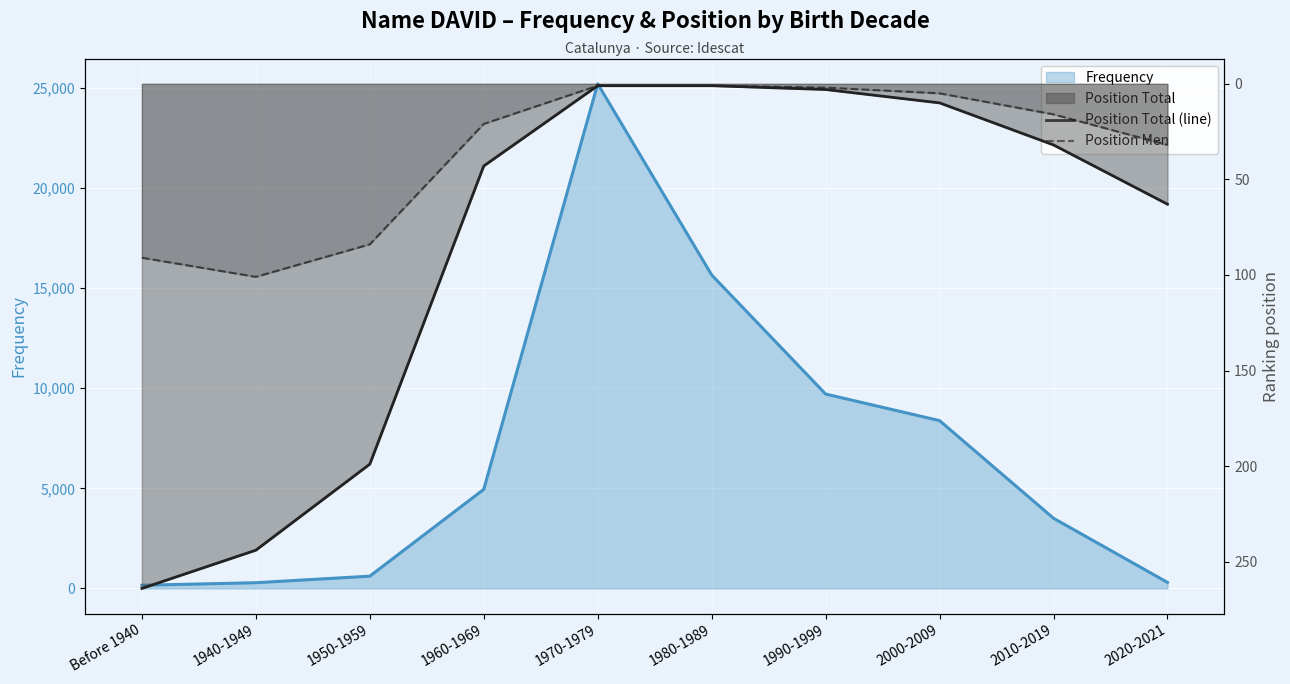

What is the average value of the Position Total (line) series?

86